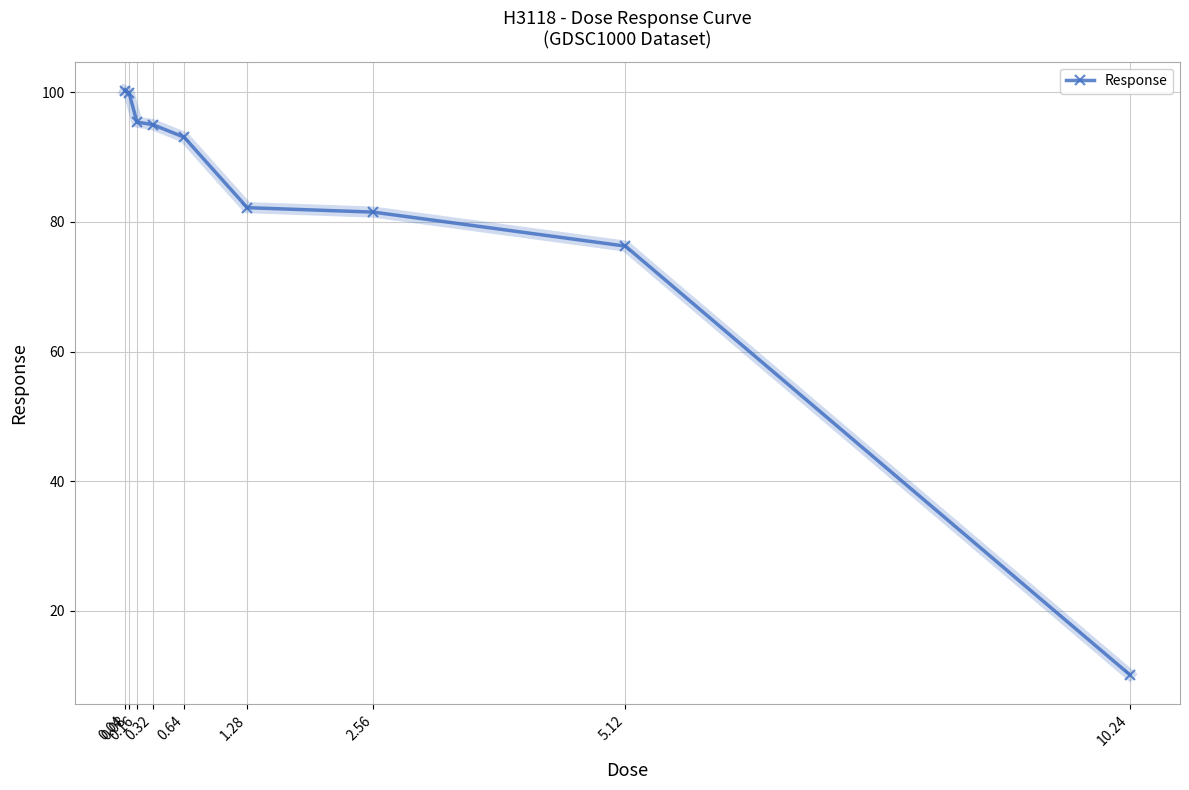

At which category does the chart reach its minimum across all series?

10.24